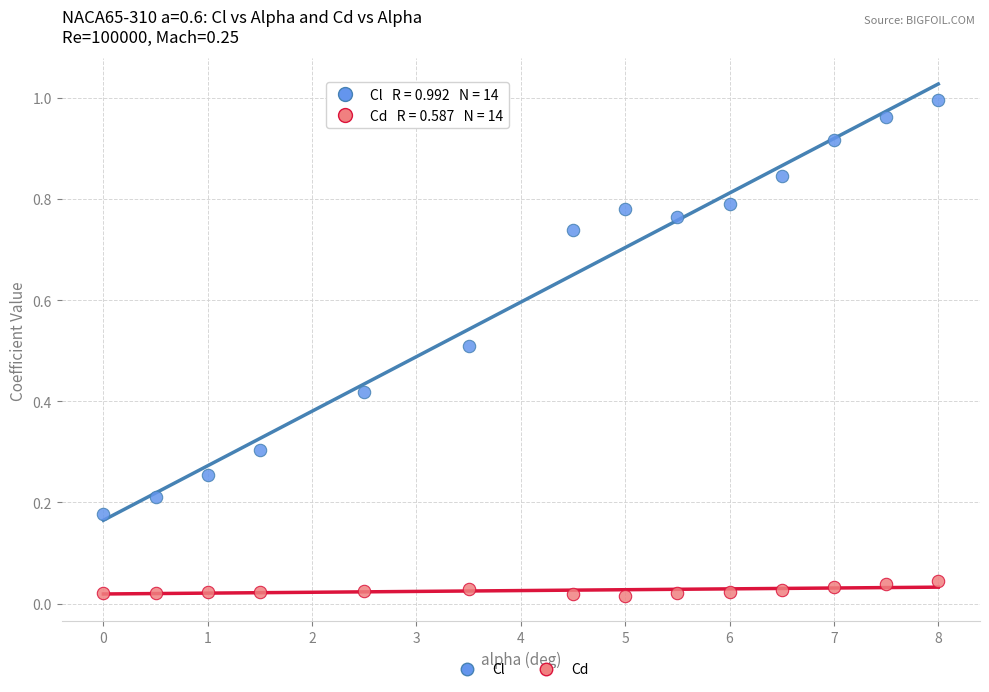

What are all the series names shown in the legend?

Cl, Cd